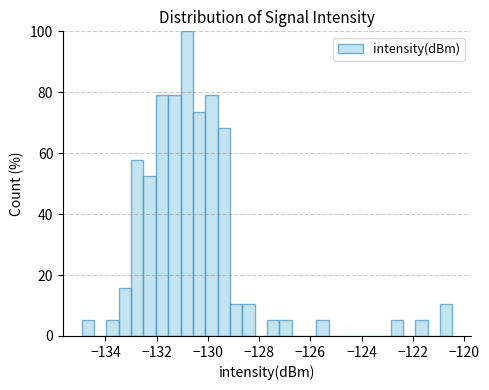

Around what value on the x-axis is the tallest bar? Give the approximate position of its centre, as read against the axis.

-130.8